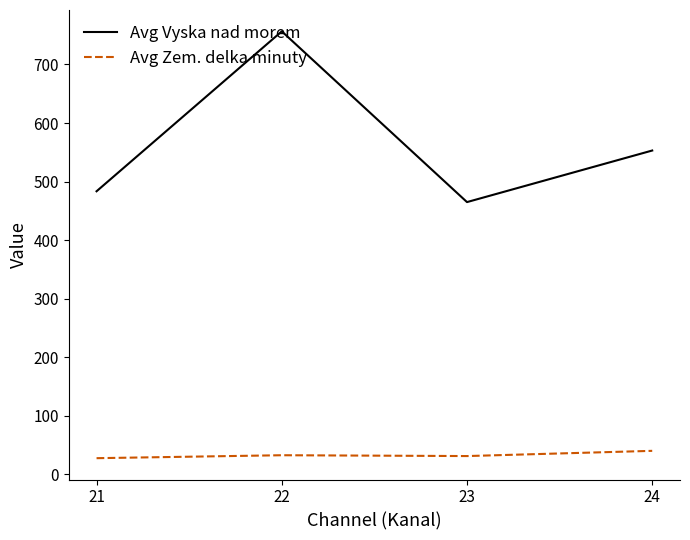

At which label is Avg Vyska nad morem closest to 610?

24